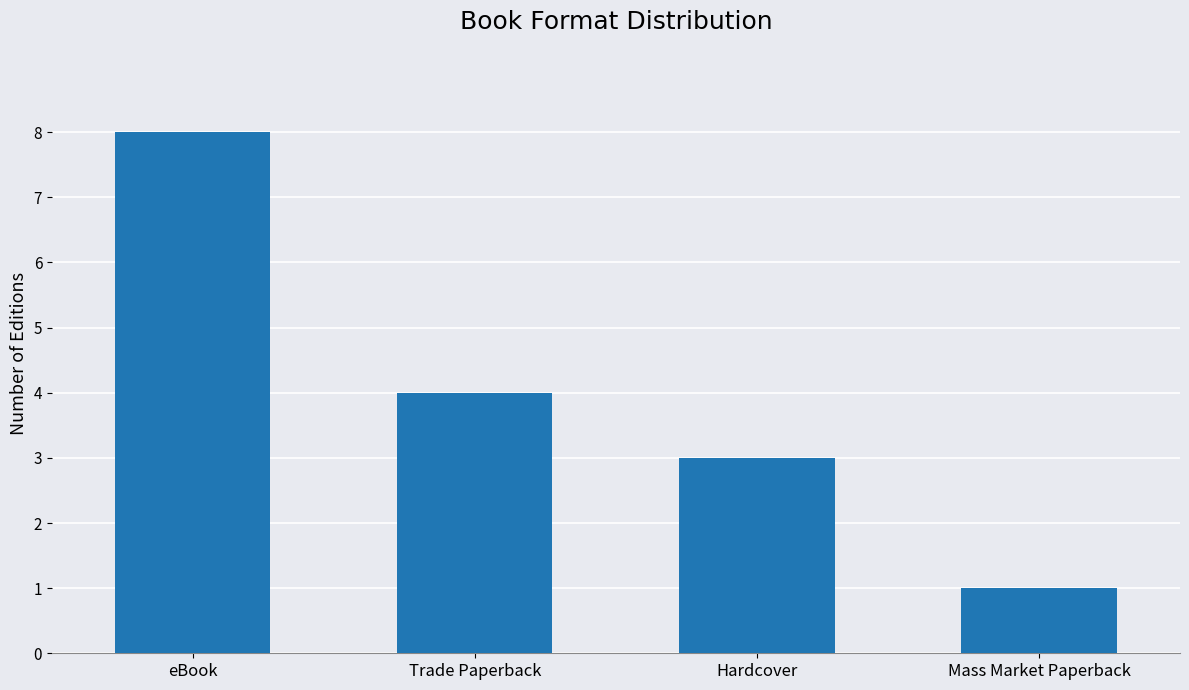

Which has a higher value, Mass Market Paperback or eBook?

eBook